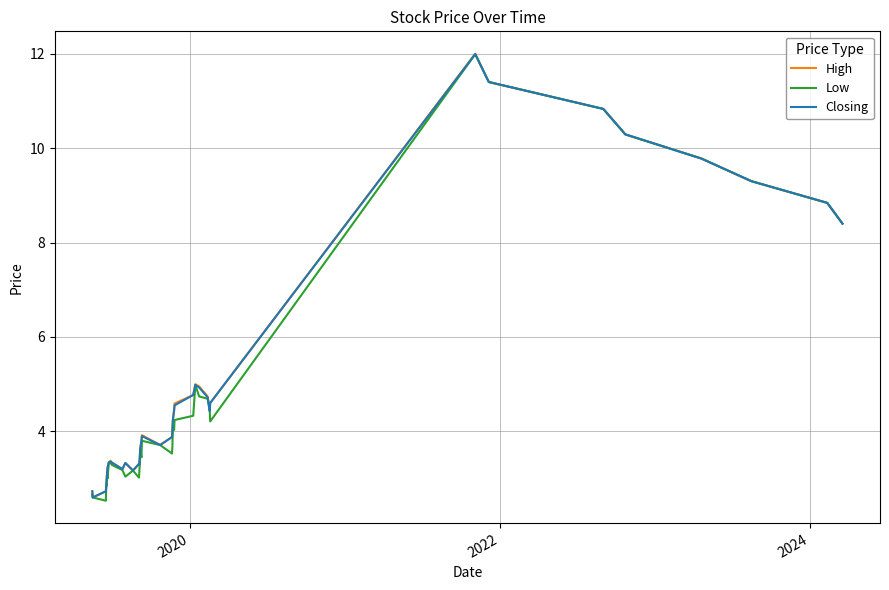

What is the difference between the second highest and minimum values in the High series?

8.8